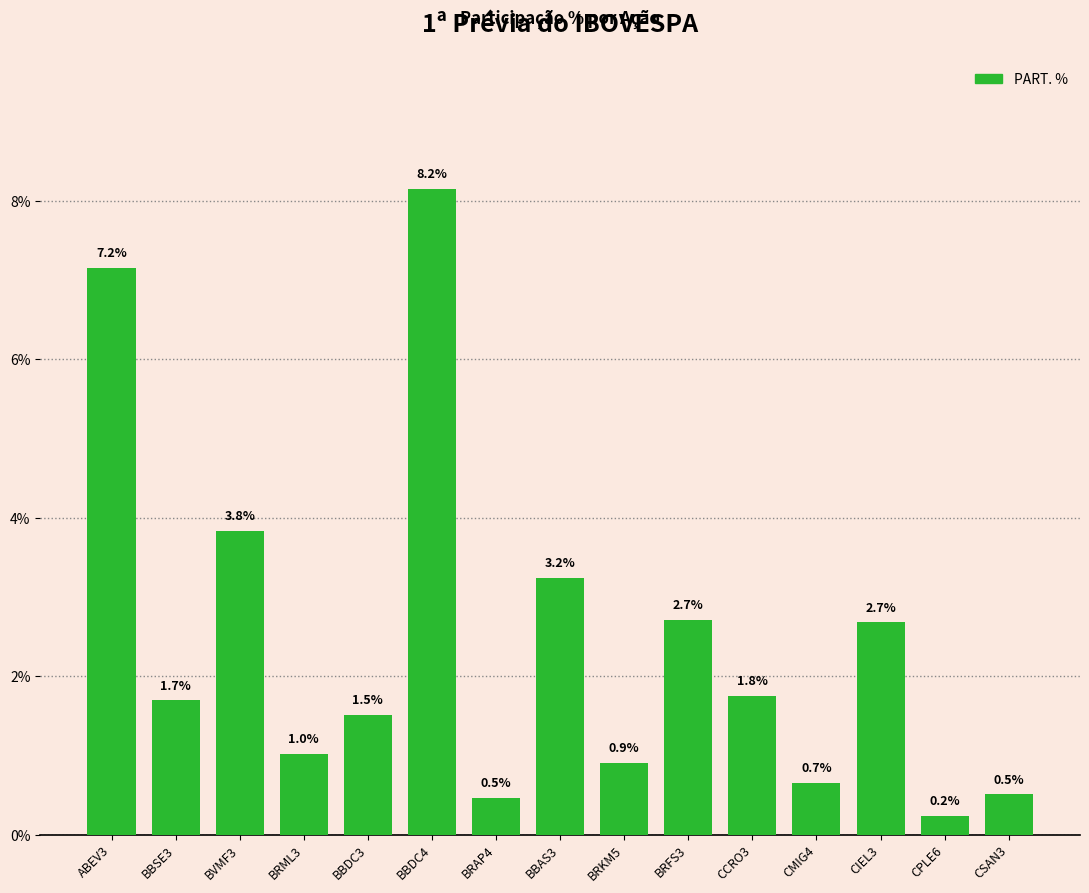

What is the change in value from CMIG4 to CSAN3?

-0.1